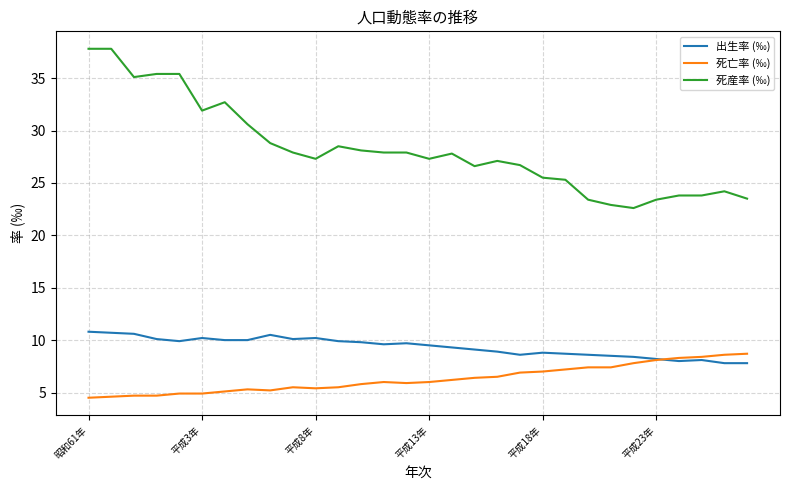

What is the sum of all 死亡率 (‰) values?

188.9